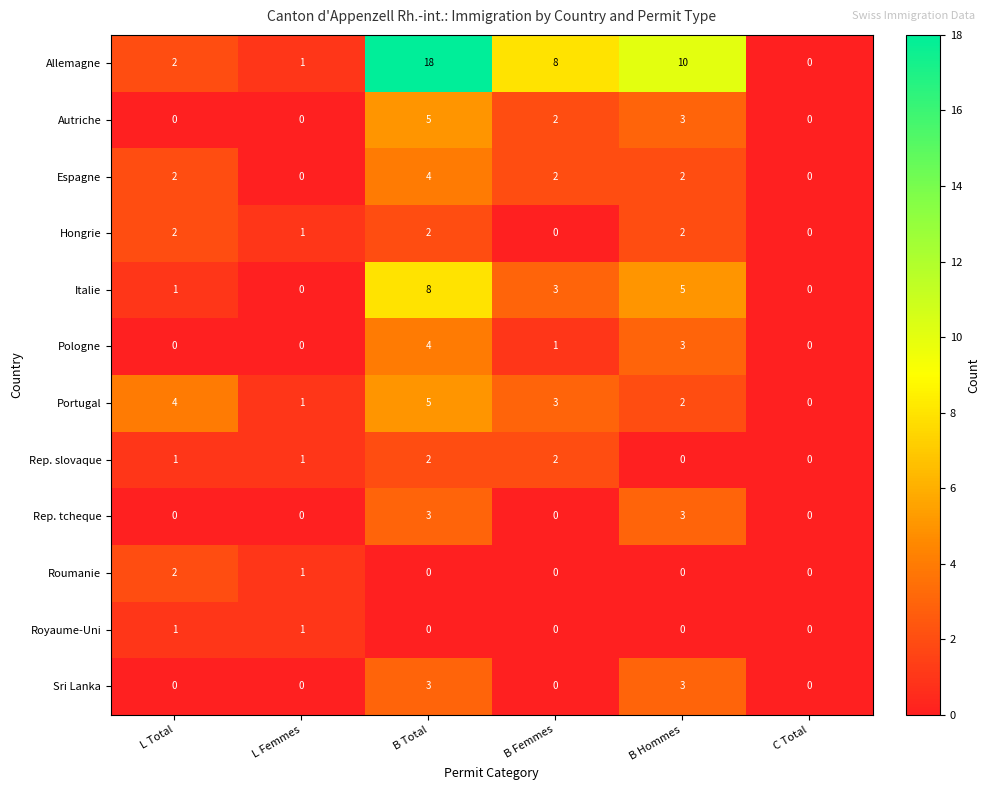

Which series changed the most between L Total and C Total?

Portugal